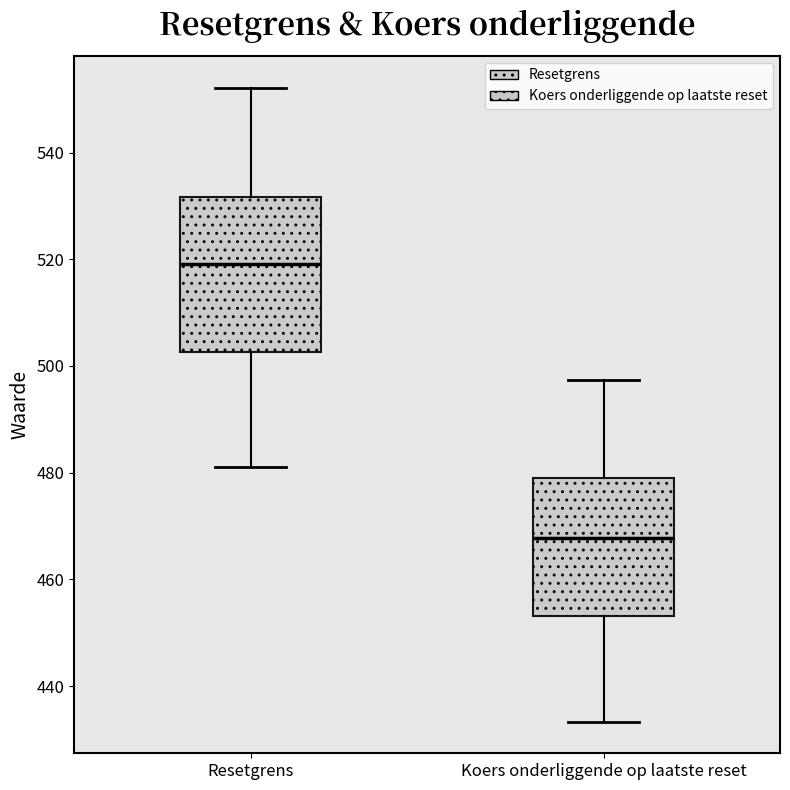

Reading left to right, read every box against the y-axis: the position of its median line, the range the box covers, and the ends of its whiskers. The values are not printed on the chart, so give them approximately, as read against the axis.

Resetgrens: median 520, box 502 to 532, whiskers 482 to 552
Koers onderliggende op laatste reset: median 468, box 454 to 478, whiskers 434 to 498